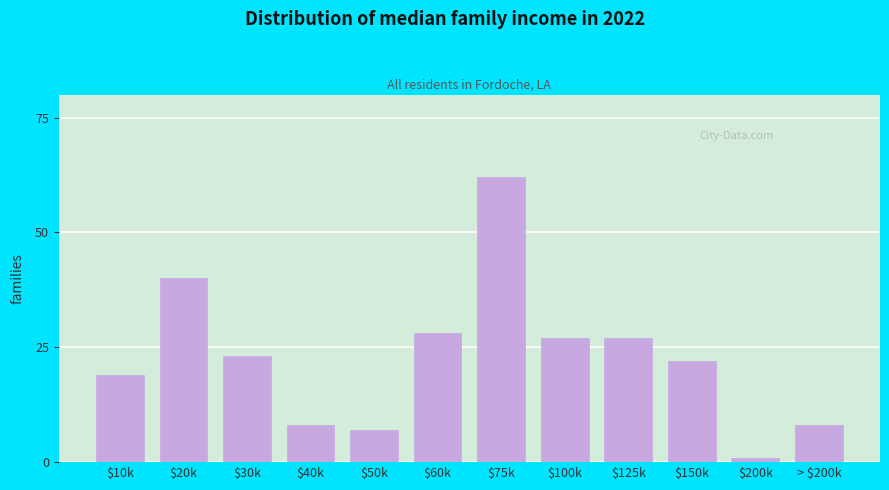

Reading left to right, transcribe all the data shown in this chart.

19	40	23	8	7	28	62	27	27	22	1	8